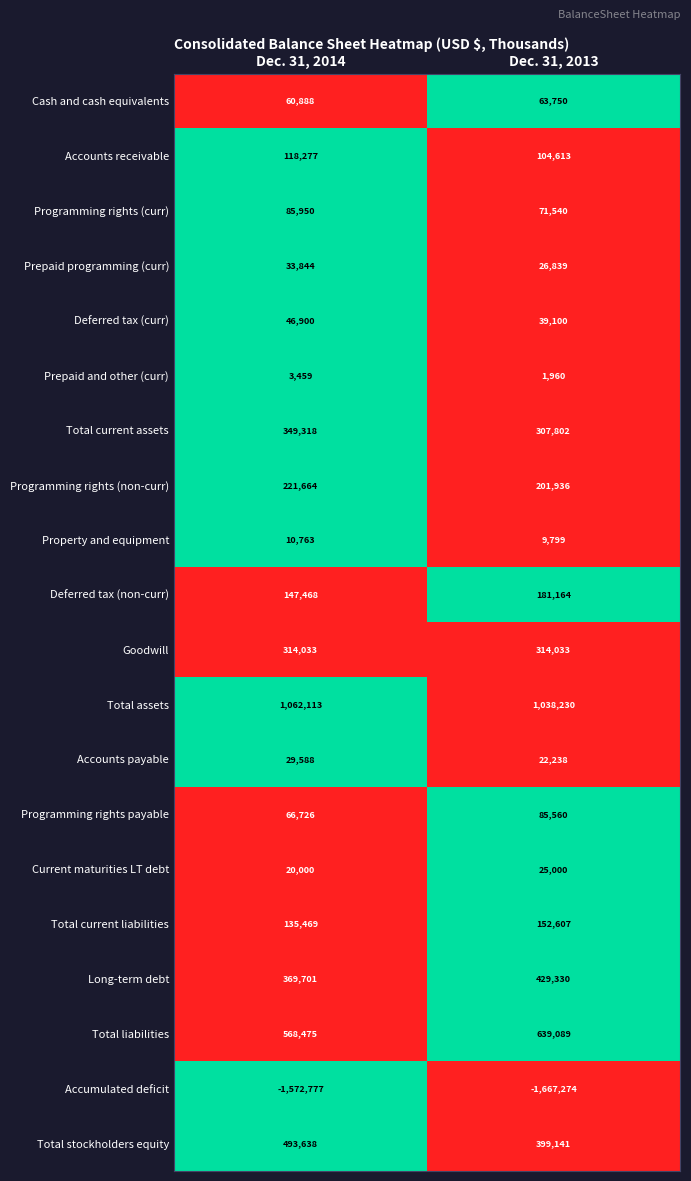

What is the spread (max minus min) of values at Dec. 31, 2013?

2705504